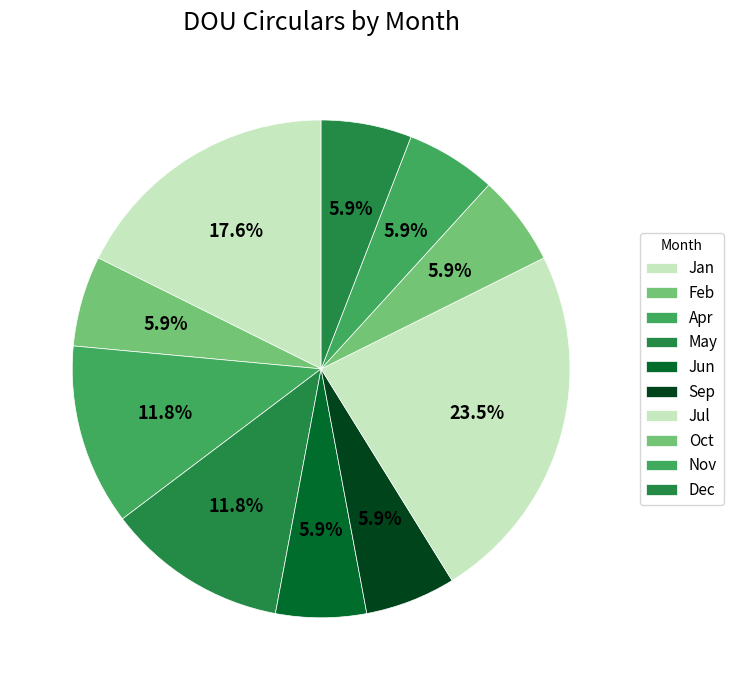

What percentage is the Feb slice, to the nearest percent?

6%